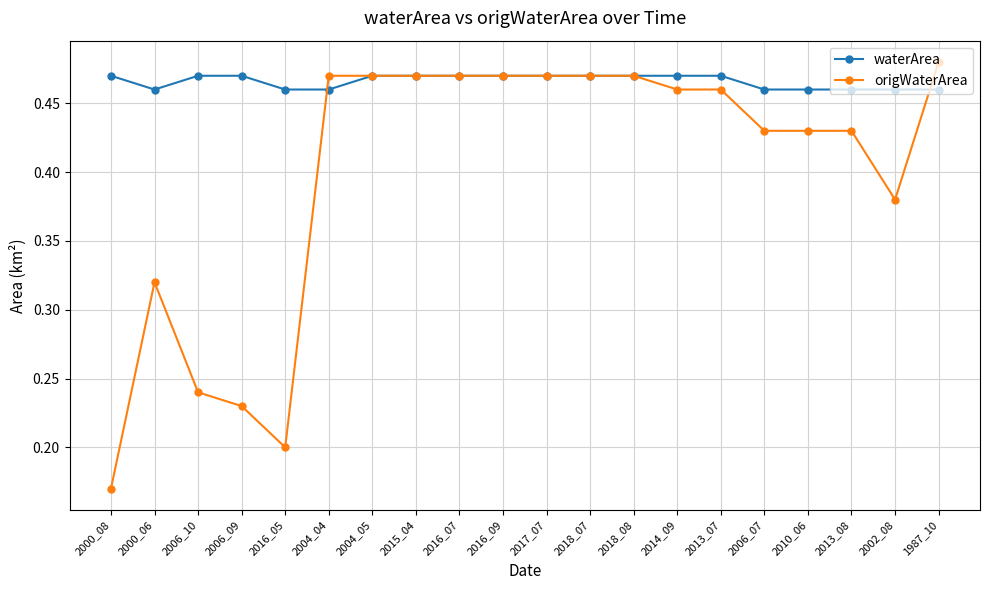

What is the label of the 17th point from the right?

2006_09